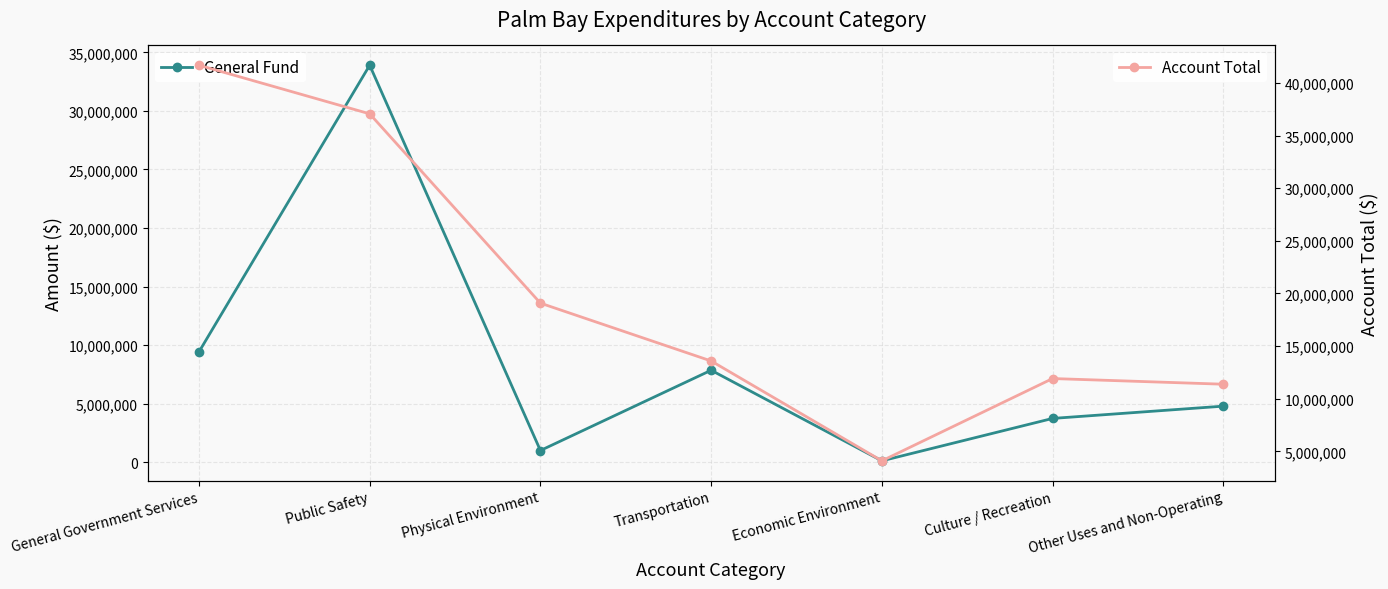

What is the difference between the second highest and minimum values in the General Fund series?

9309136